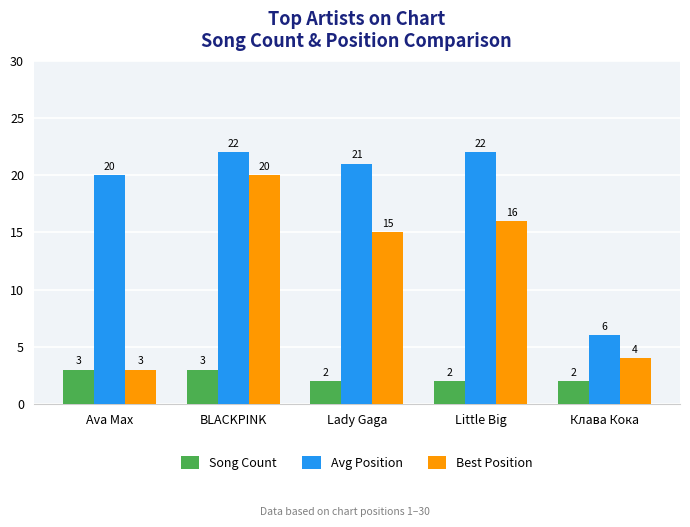

Rank the series by their maximum value, from highest to lowest.

Avg Position, Best Position, Song Count